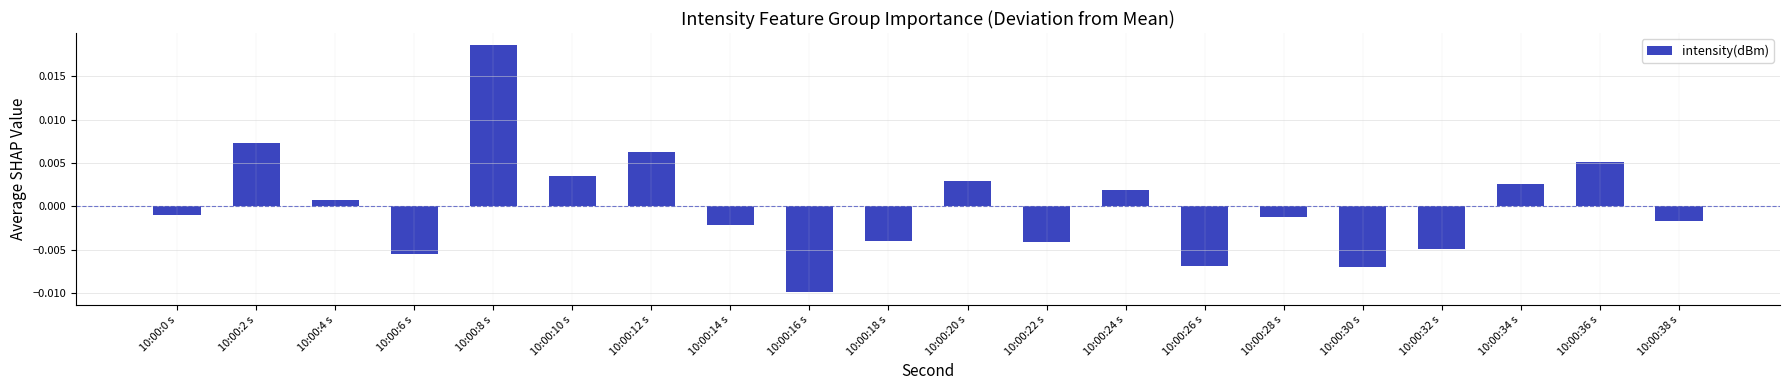

Where is the data nearest to the value 0?

10:00:4 s